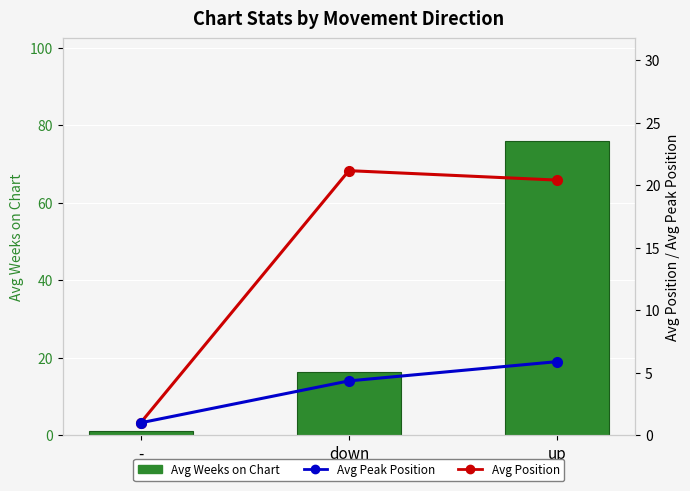

True or false: Avg Position has a value of 1.5 at -.

False